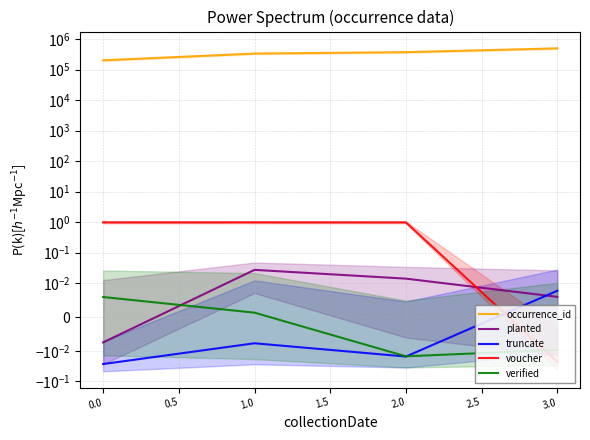

How many values in the verified series exceed 0?

2